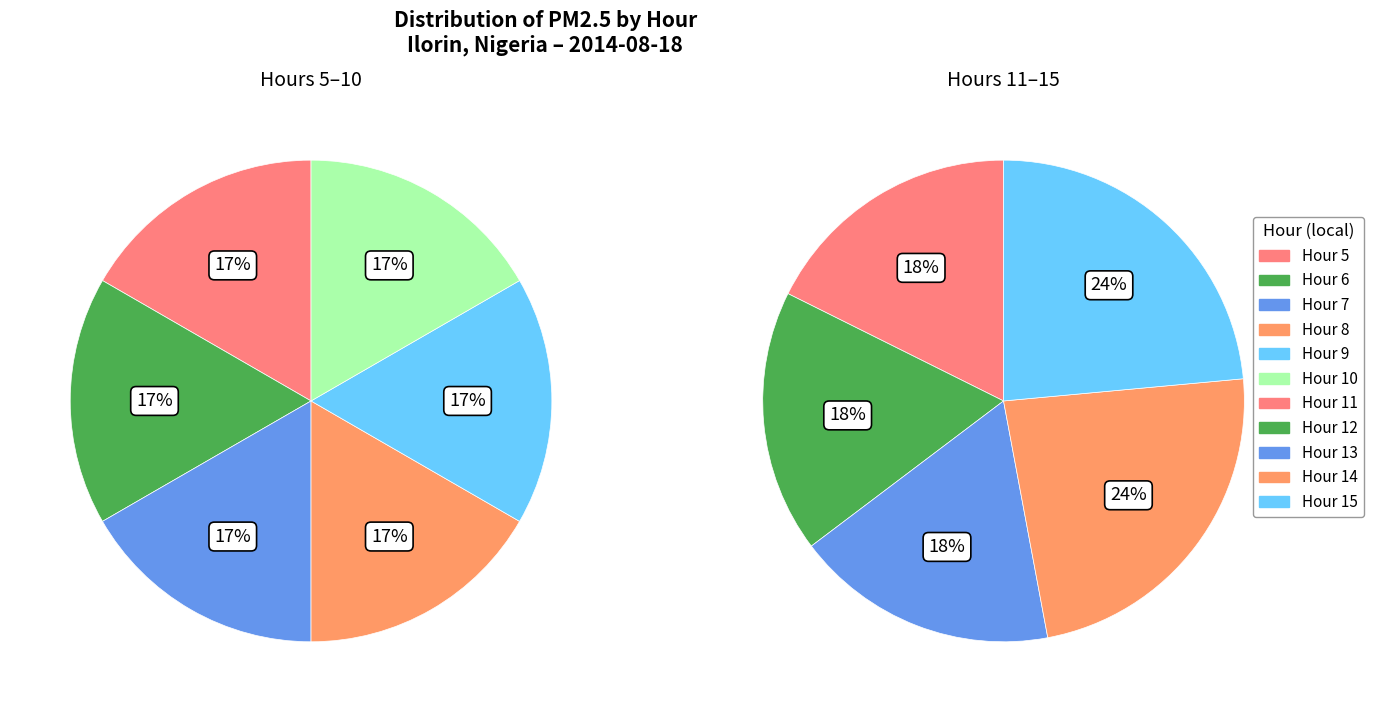

Combined, do 14 and 6 account for over 50%?

No